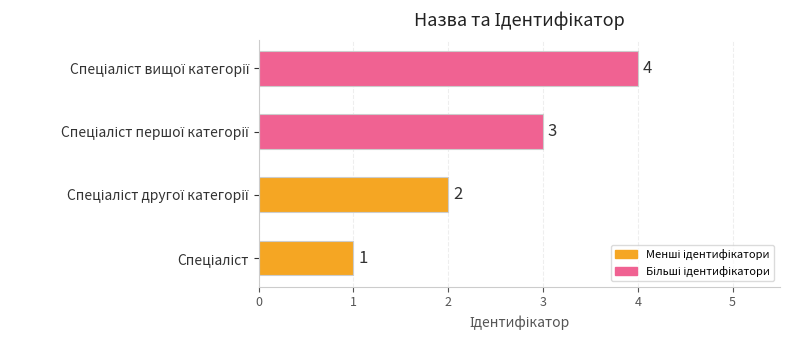

Count the values in the range 2 to 4.

3